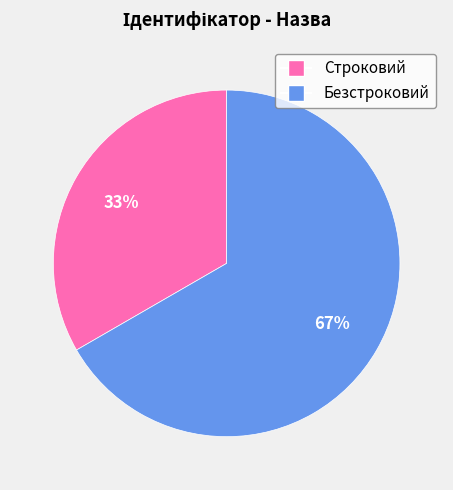

Which has a higher value, Безстроковий or Строковий?

Безстроковий